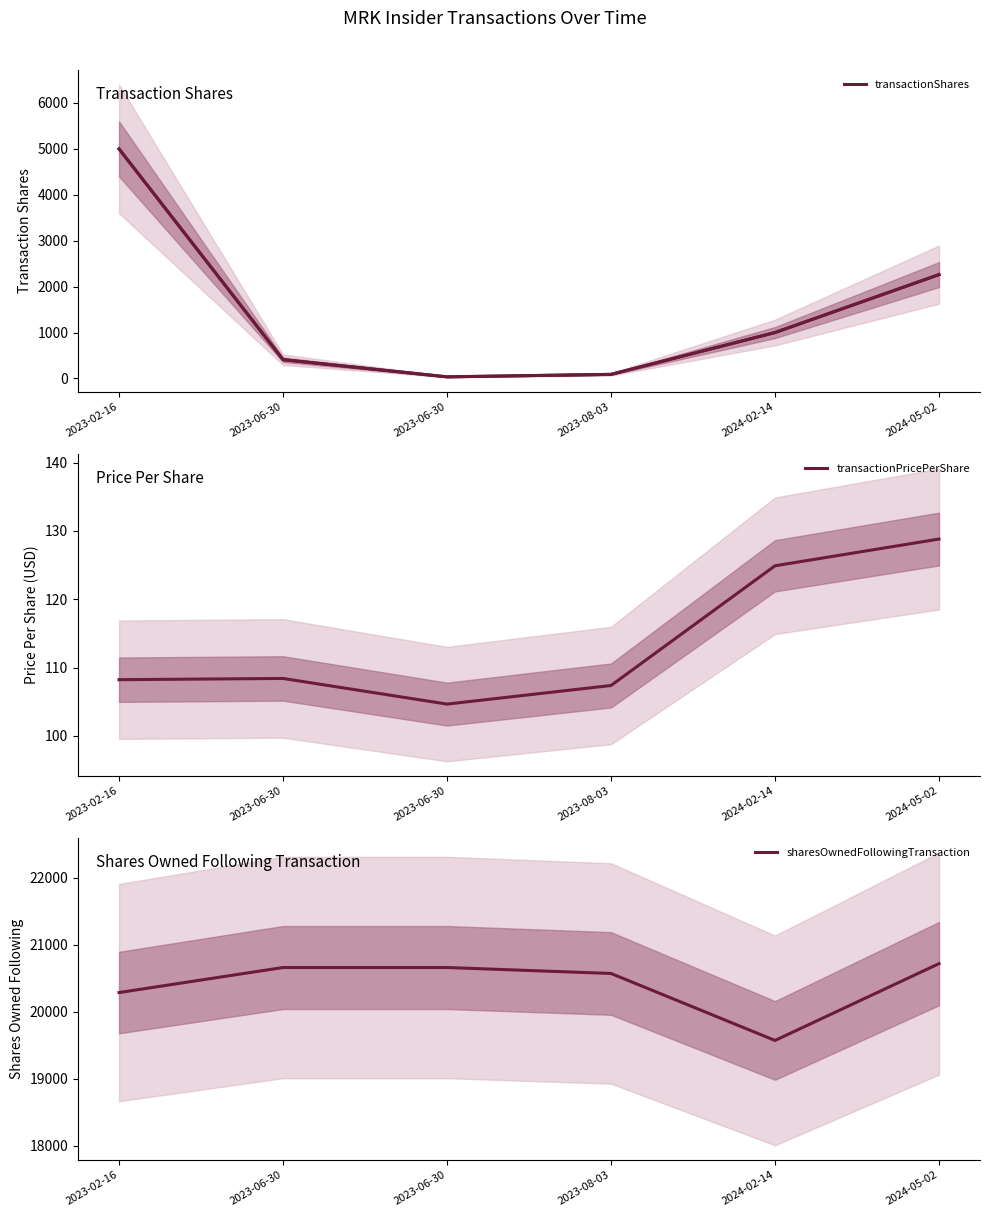

What is the label of the 2nd point from the left?

2023-06-30